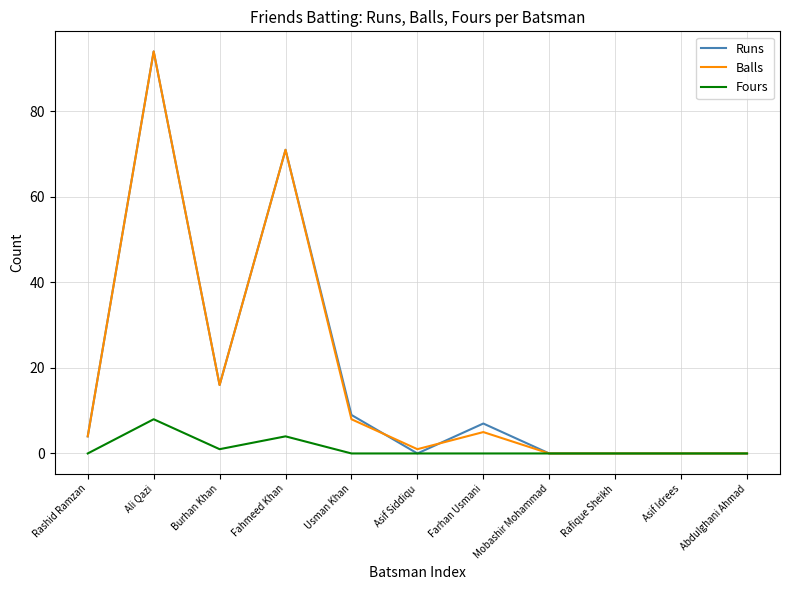

What position from the right is Rafique Sheikh?

3